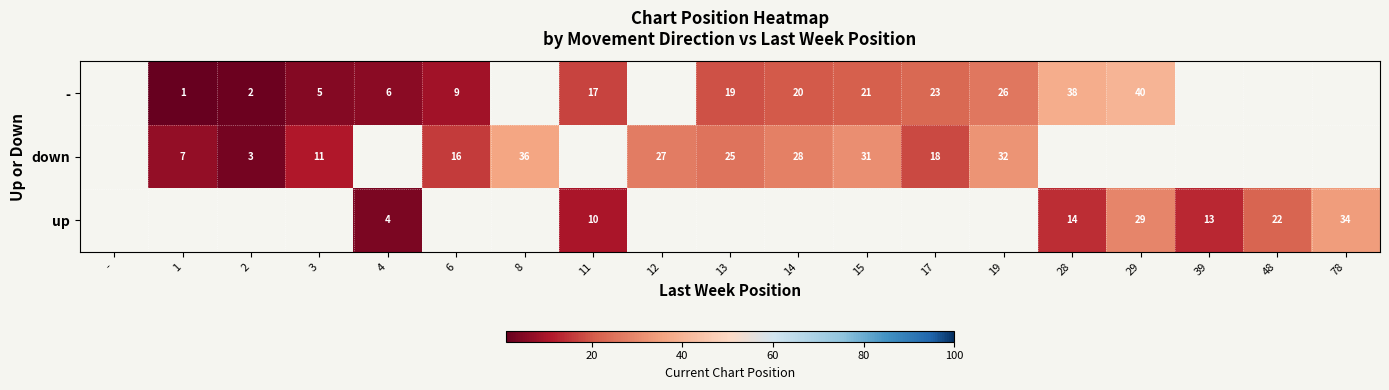

Is the value of up at 4 greater than the value of down at 3?

No